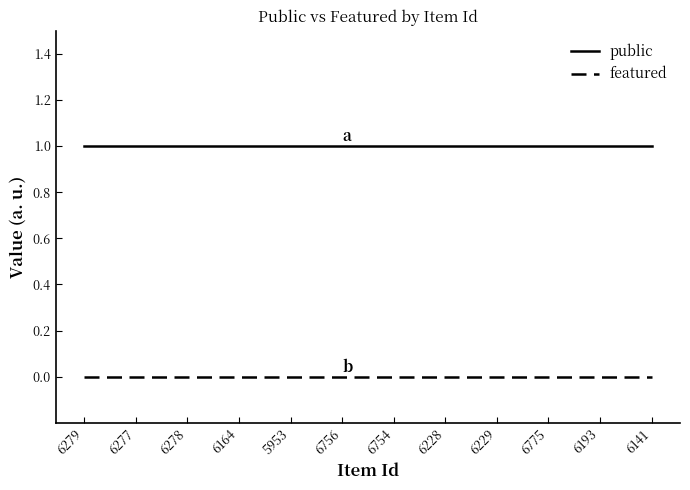

True or false: public has a value of 1 at 6164.

True